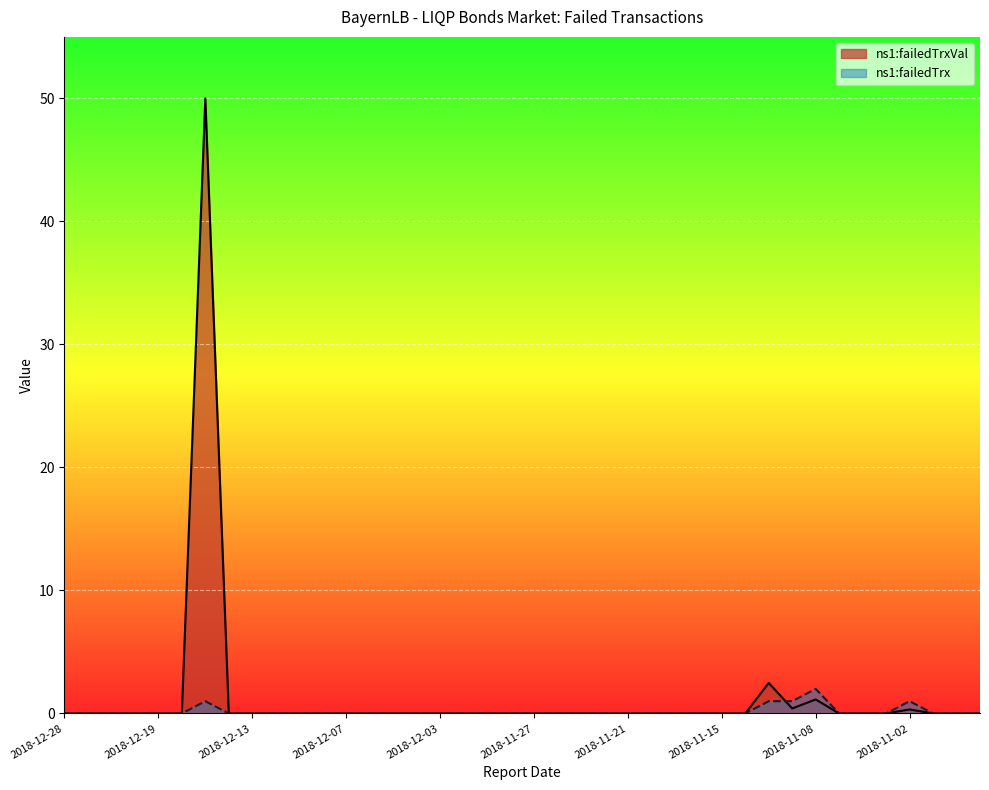

Which has a higher value, 2018-12-21 or 2018-11-01?

2018-12-21